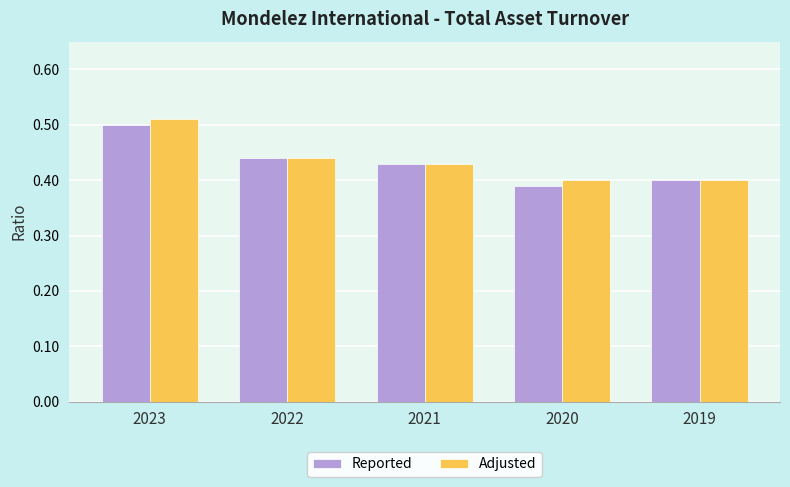

At which category is the sum across all series the highest?

2023